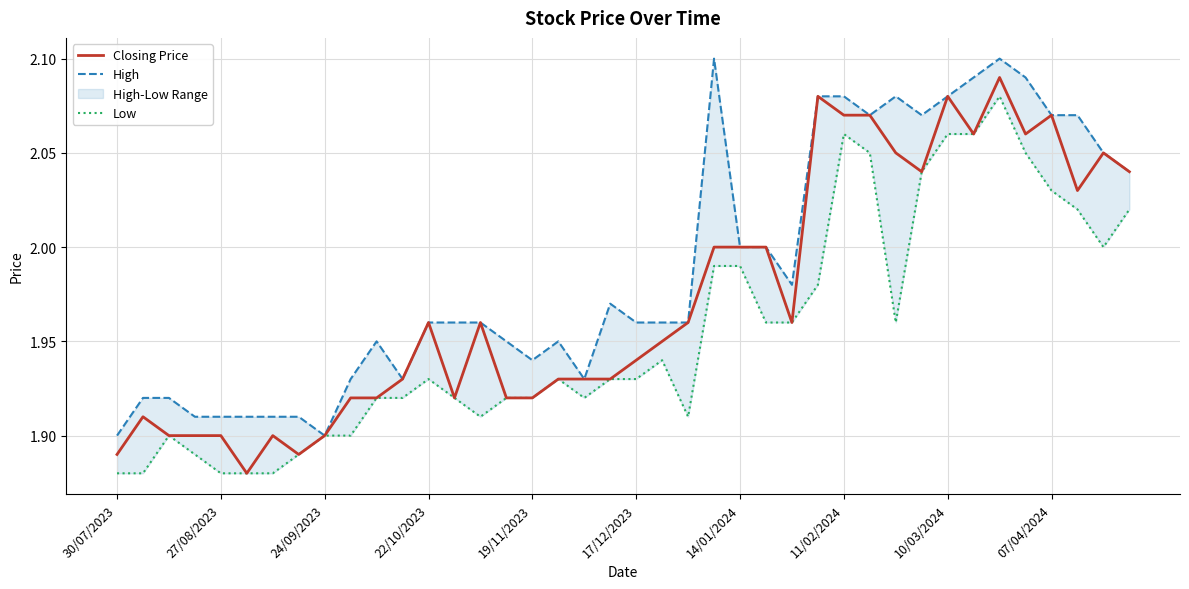

True or false: Closing Price has more than 0 points higher than both neighbors.

True